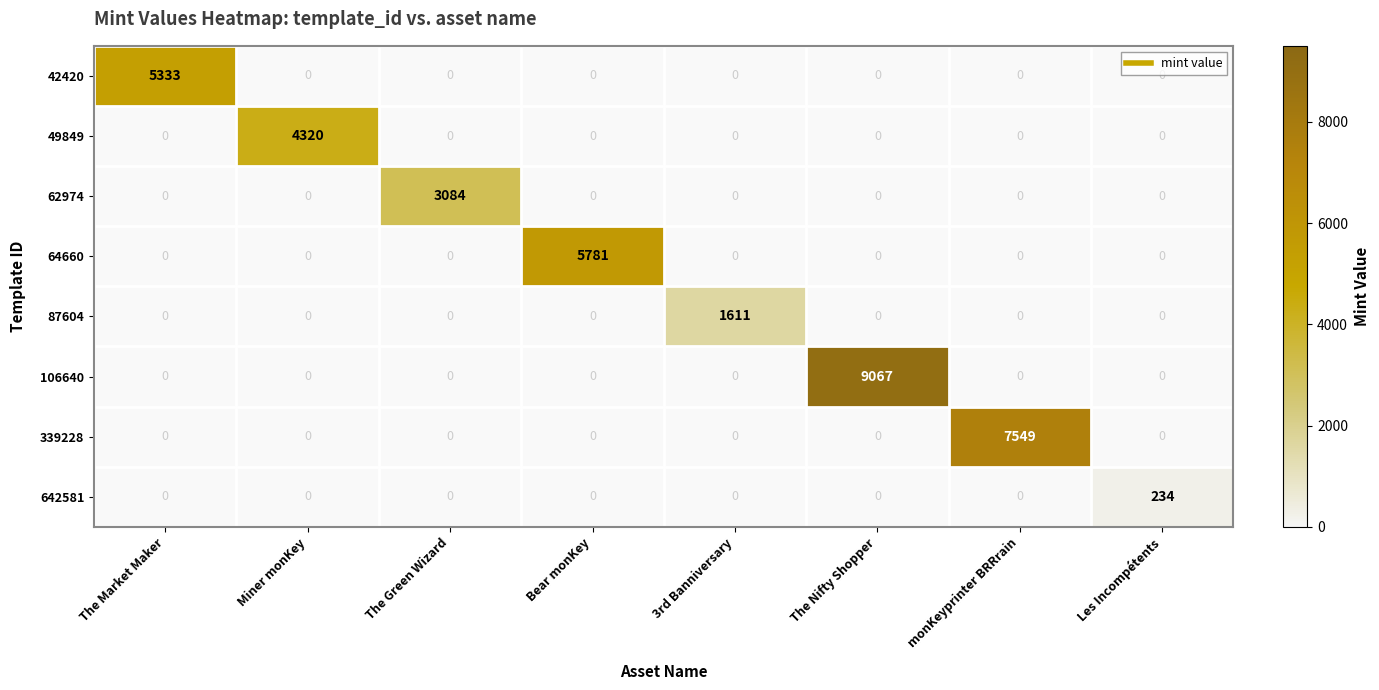

Which series has the widest spread of values?

106640